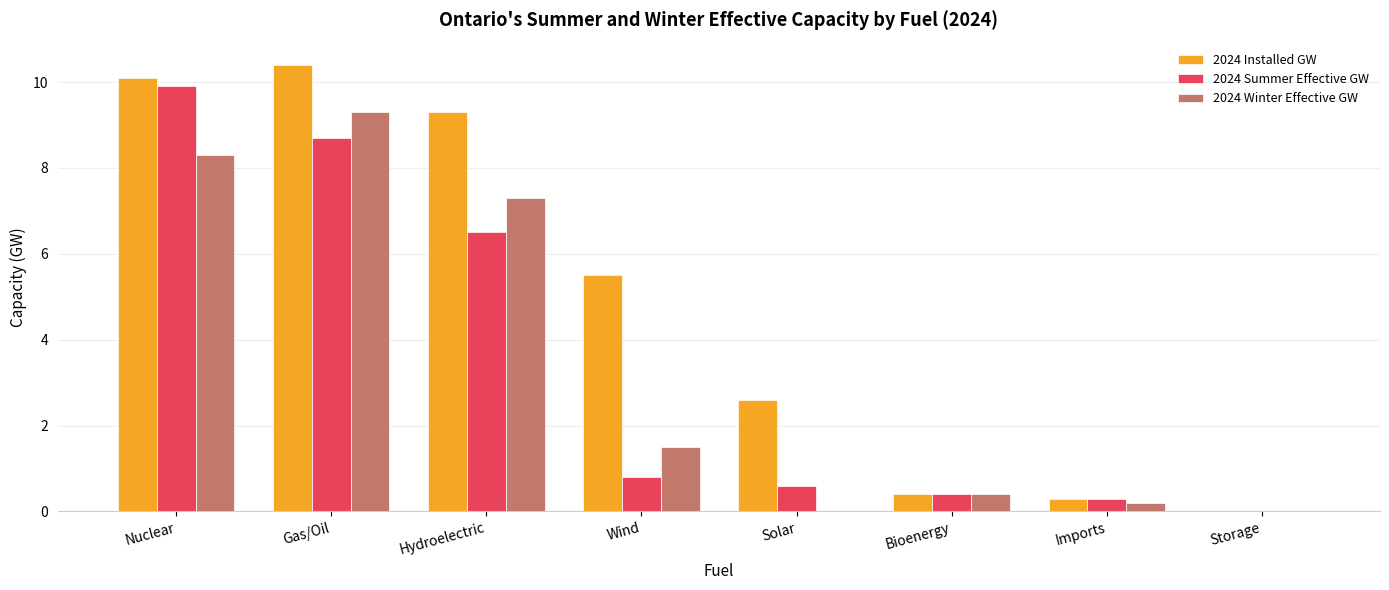

What is the approximate value of 2024 Installed GW at Bioenergy?

0.4